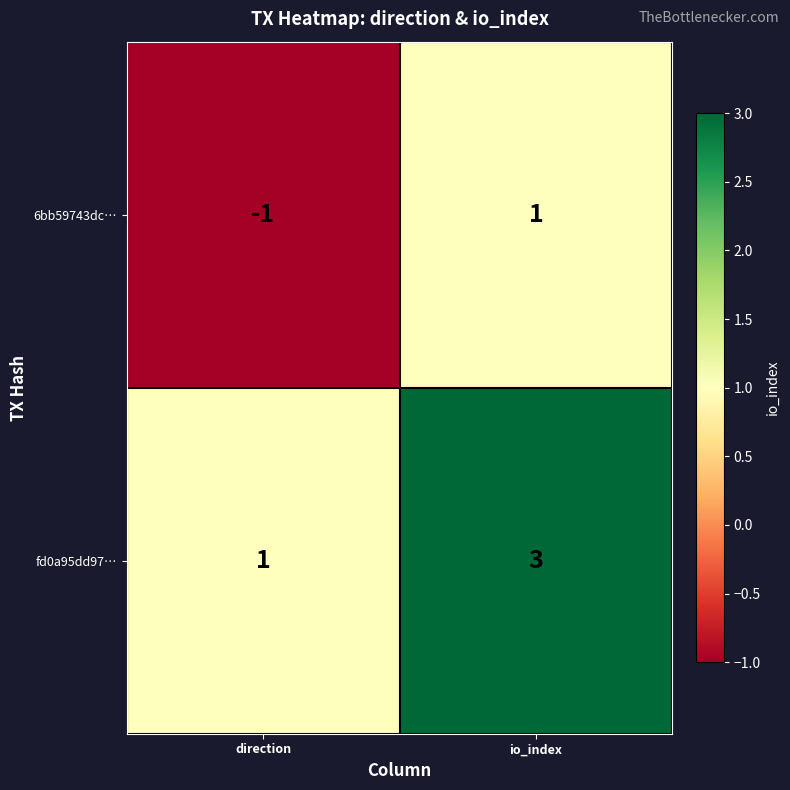

Reading right to left, what are all the values shown in this chart?

6bb59743dc…: 1	-1
fd0a95dd97…: 3	1